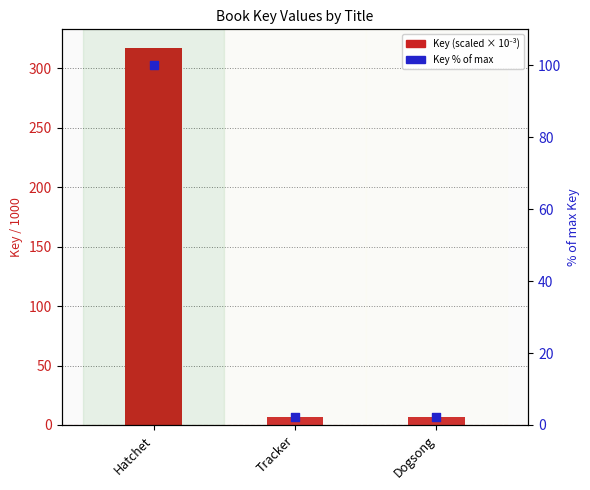

What are all the series names shown in the legend?

Key (scaled), Key % of max